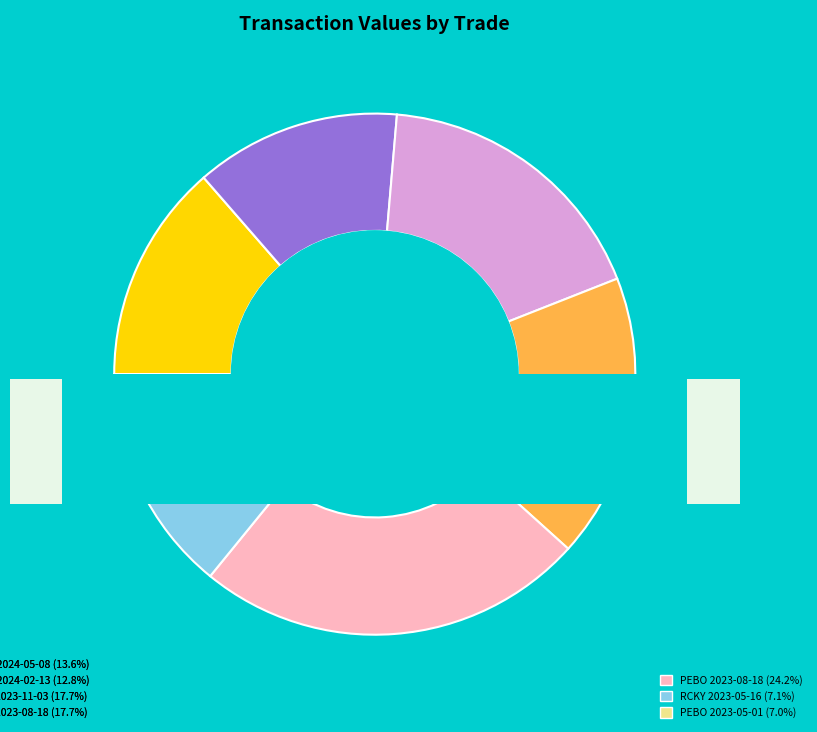

Is it true that RCKY 2023-05-16 is 13% of the pie?

False